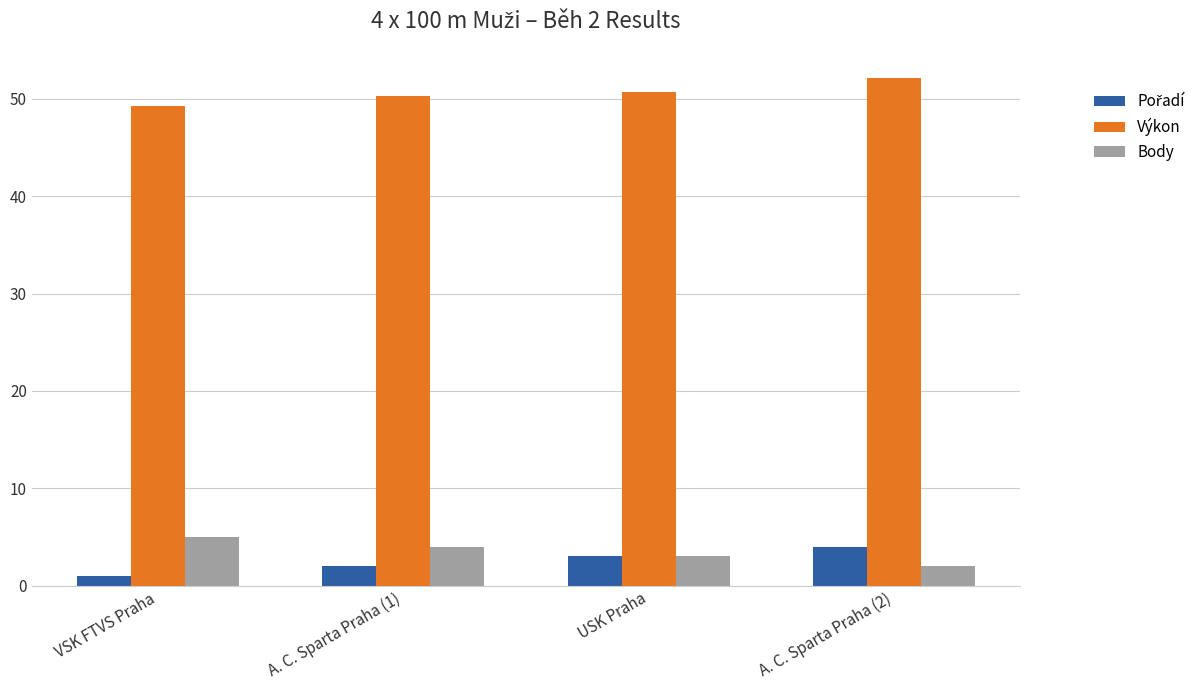

What is the label of the 2nd bar from the left?

A. C. Sparta Praha (1)